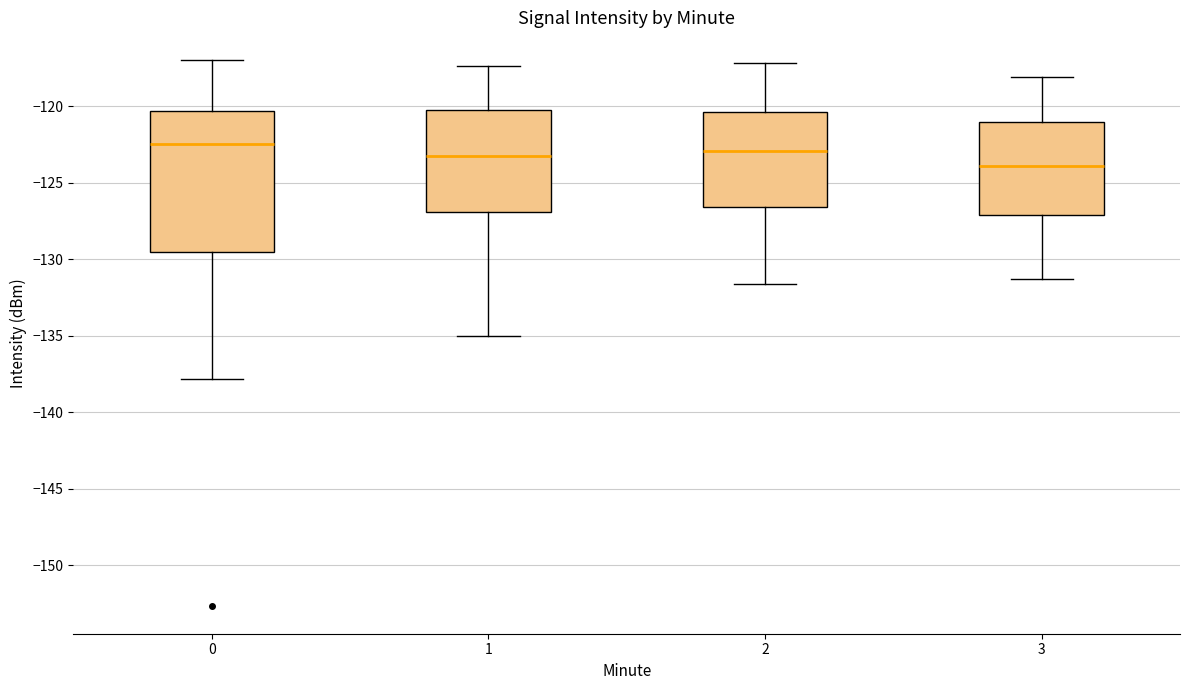

Reading left to right, transcribe this box plot: for each box, give where its median line is, the range the box spans, and where its two whiskers end, as read against the y-axis. The values are not printed on the chart, so give them approximately, as read against the axis.

0: median -122.5, box -129.5 to -120.5, whiskers -138.0 to -117.0
1: median -123.5, box -127.0 to -120.0, whiskers -135.0 to -117.5
2: median -123.0, box -126.5 to -120.5, whiskers -131.5 to -117.0
3: median -124.0, box -127.0 to -121.0, whiskers -131.5 to -118.0